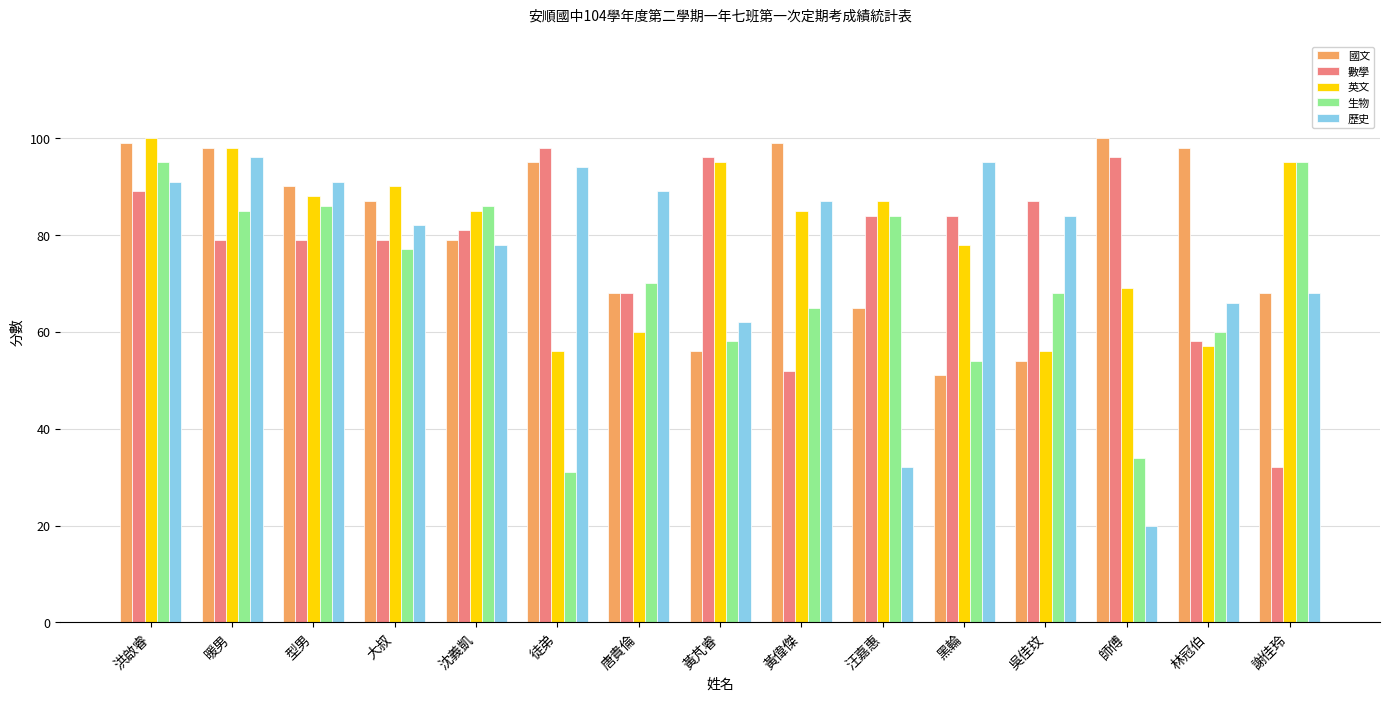

Reading right to left, what are all the values shown in this chart?

國文: 謝佳玲=68	林冠伯=98	師傅=100	吳佳玟=54	黑輪=51	汪嘉惠=65	黃偉傑=99	黃芃睿=56	唐貴倫=68	徒弟=95	沈義凱=79	大叔=87	型男=90	暖男=98	洪啟睿=99
數學: 謝佳玲=32	林冠伯=58	師傅=96	吳佳玟=87	黑輪=84	汪嘉惠=84	黃偉傑=52	黃芃睿=96	唐貴倫=68	徒弟=98	沈義凱=81	大叔=79	型男=79	暖男=79	洪啟睿=89
英文: 謝佳玲=95	林冠伯=57	師傅=69	吳佳玟=56	黑輪=78	汪嘉惠=87	黃偉傑=85	黃芃睿=95	唐貴倫=60	徒弟=56	沈義凱=85	大叔=90	型男=88	暖男=98	洪啟睿=100
生物: 謝佳玲=95	林冠伯=60	師傅=34	吳佳玟=68	黑輪=54	汪嘉惠=84	黃偉傑=65	黃芃睿=58	唐貴倫=70	徒弟=31	沈義凱=86	大叔=77	型男=86	暖男=85	洪啟睿=95
歷史: 謝佳玲=68	林冠伯=66	師傅=20	吳佳玟=84	黑輪=95	汪嘉惠=32	黃偉傑=87	黃芃睿=62	唐貴倫=89	徒弟=94	沈義凱=78	大叔=82	型男=91	暖男=96	洪啟睿=91